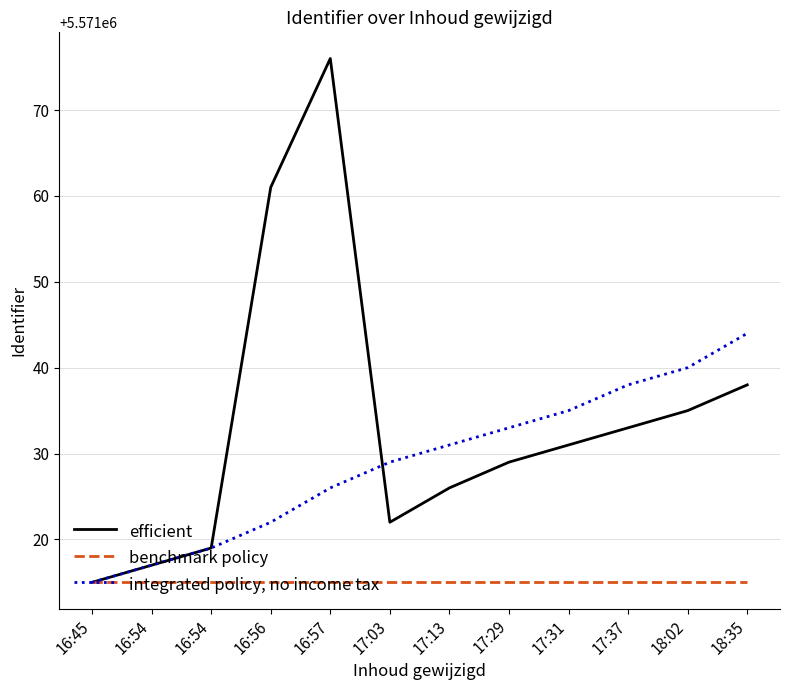

Where is benchmark policy nearest to the value 5571015?

16:45